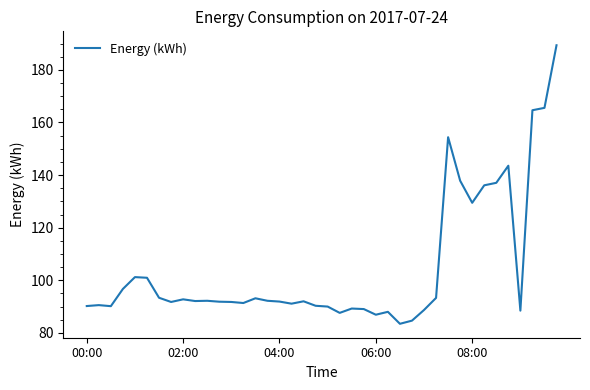

What is the smallest value displayed?

83.5